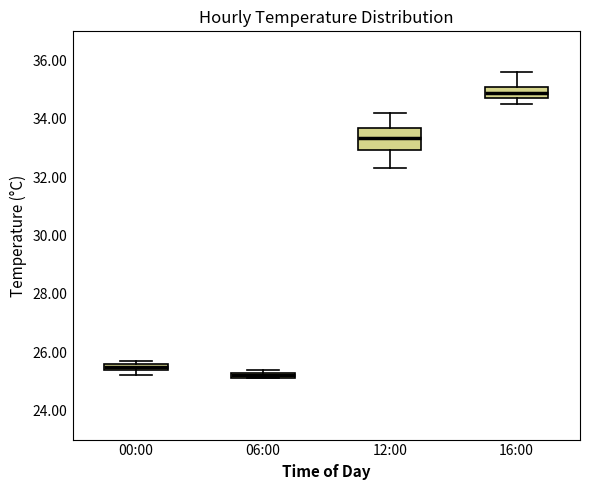

Where does the median line of the box for 12:00 sit on the y-axis? The values are not printed on the chart, so give them approximately, as read against the axis.

33.4